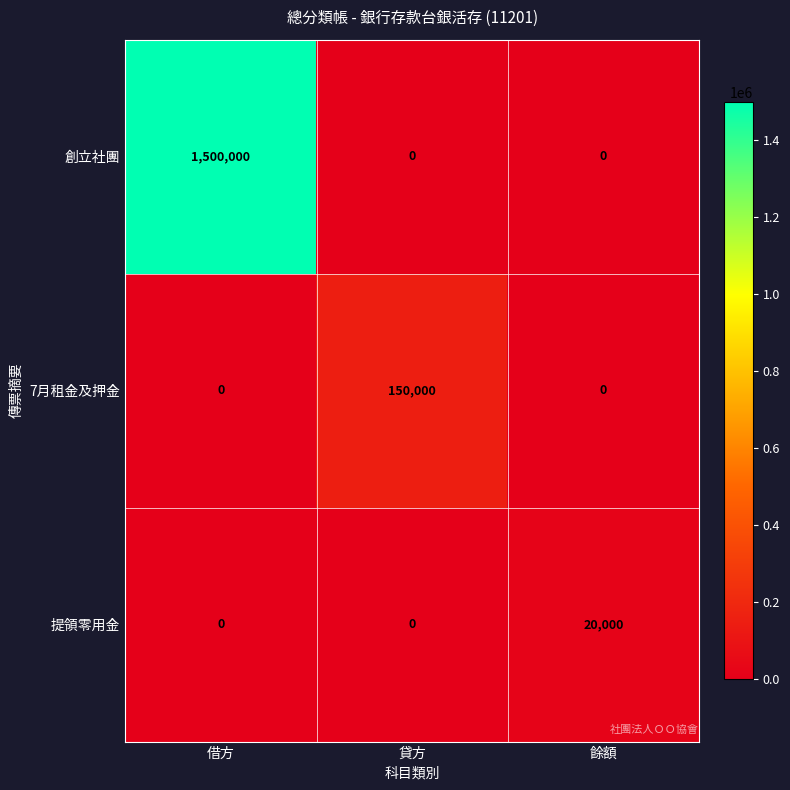

How many distinct data groups are displayed?

3